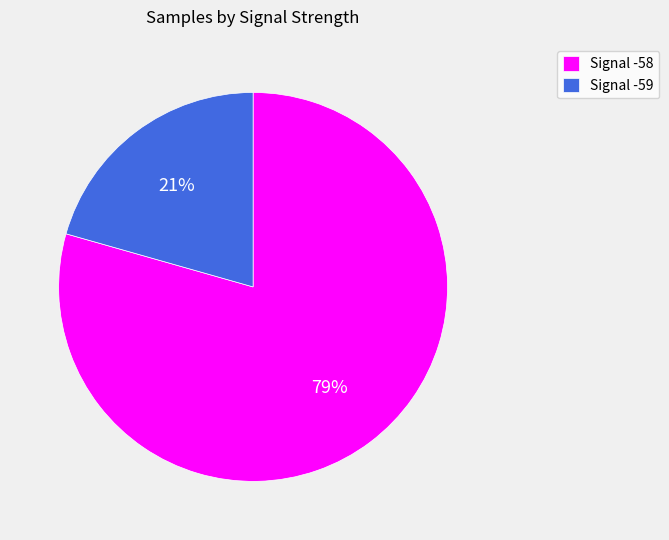

To the nearest percent, what is the combined percentage of Signal -58 and Signal -59?

100%